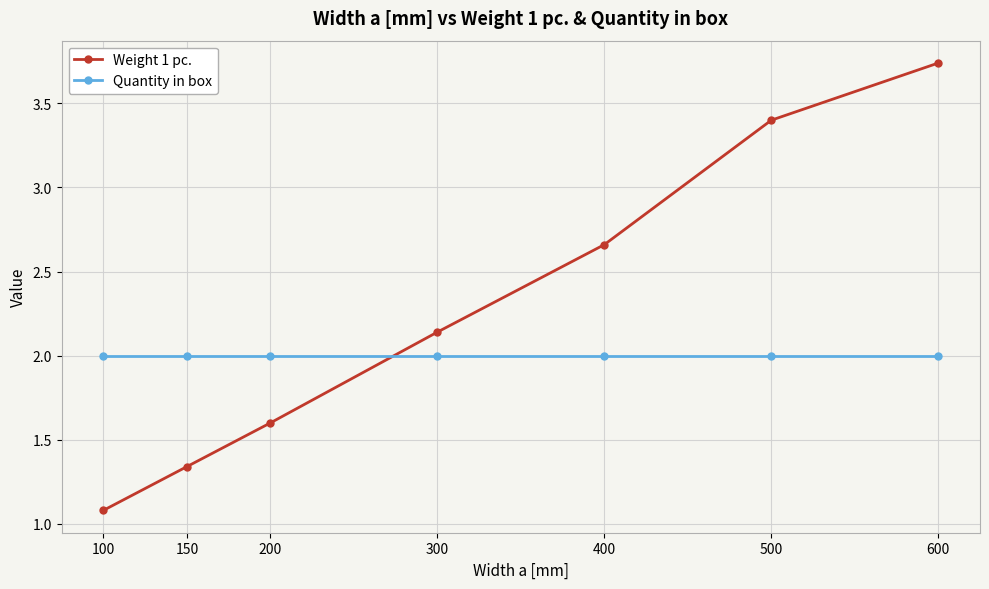

Which category has the lowest value across all series?

100